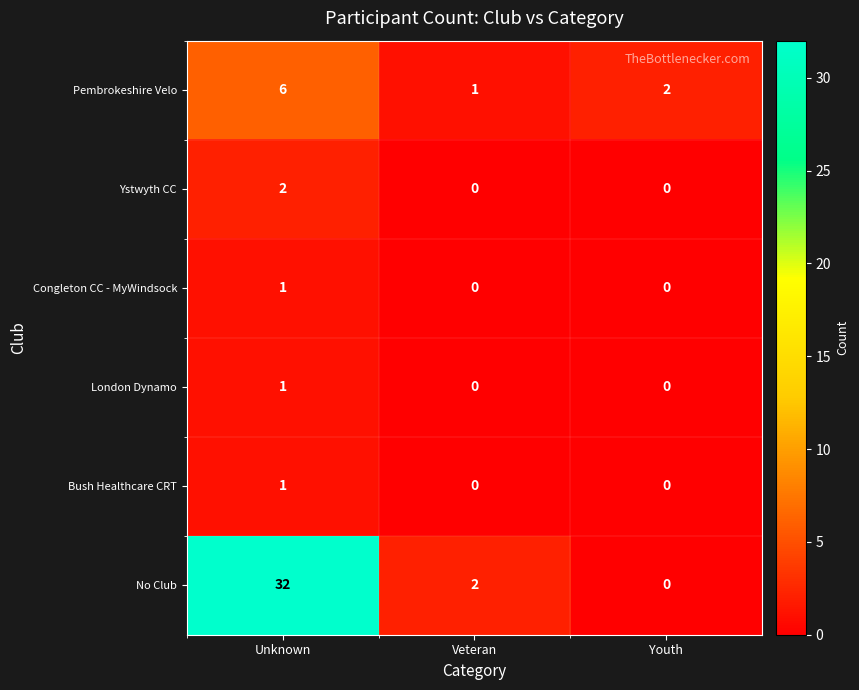

Count the number of categories in the chart.

3